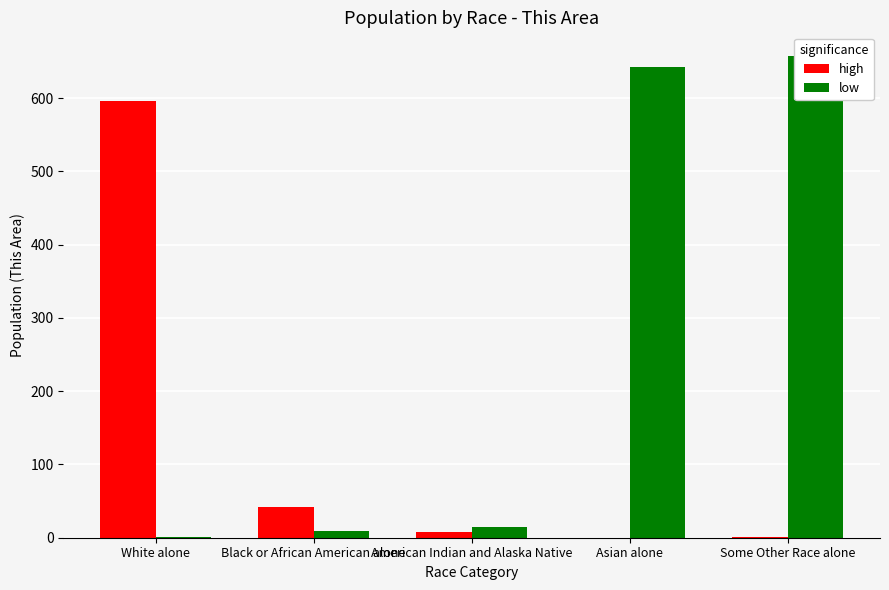

How many data points in low are above 15?

2